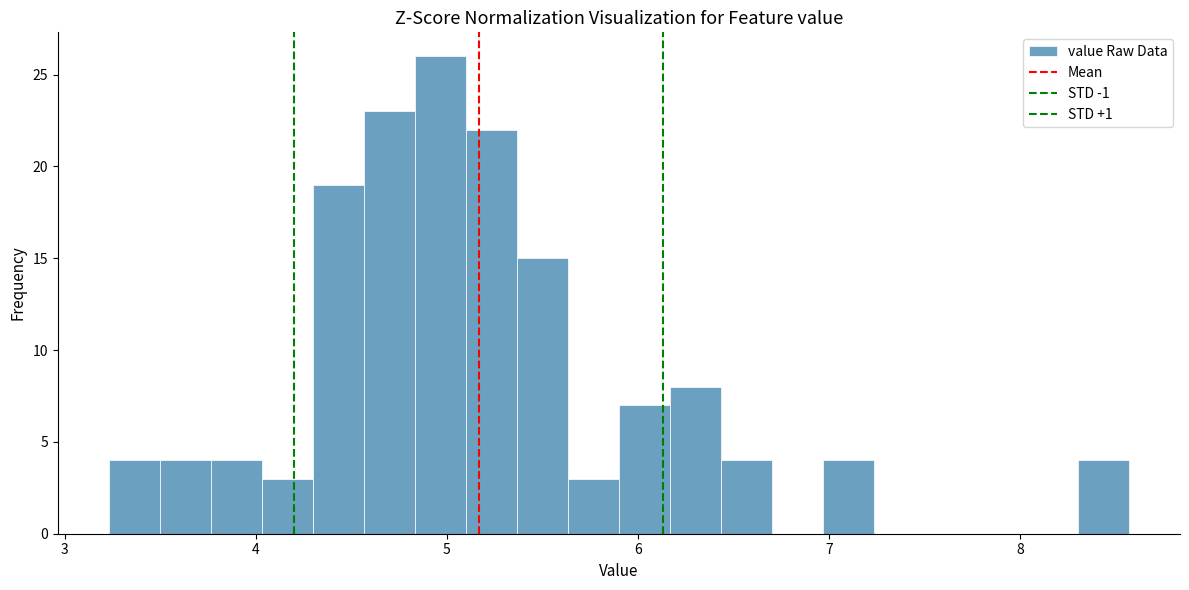

Read against the x-axis, roughly where is the centre of the tallest bar?

5.0